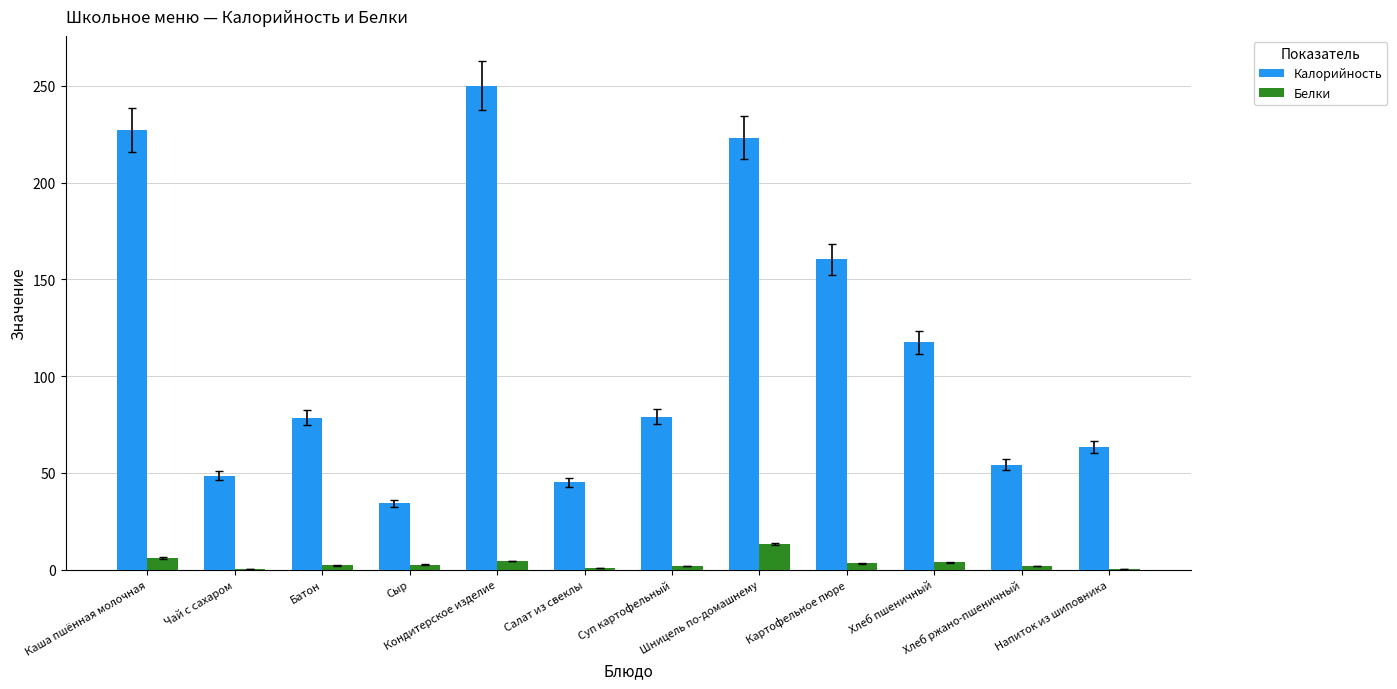

Which series has the largest total across all categories?

Калорийность